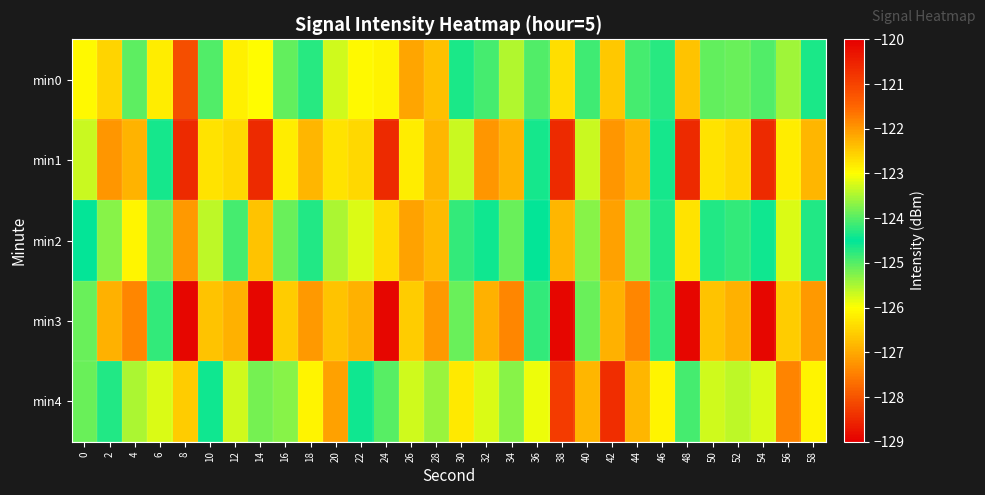

What is the minimum value shown in the chart?

-128.9